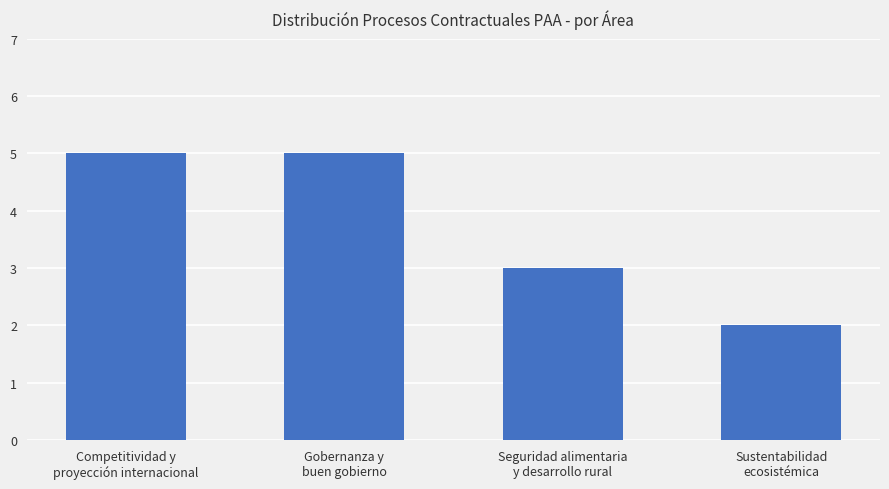

Is it true that the value at Seguridad alimentaria
y desarrollo rural is 3?

True